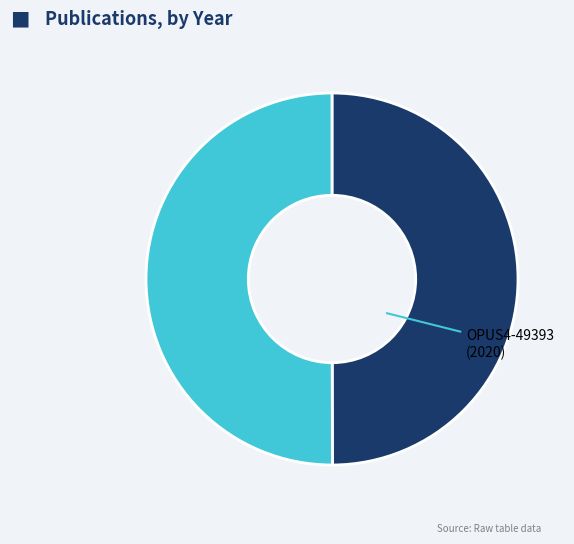

How many slices are in this pie chart?

2